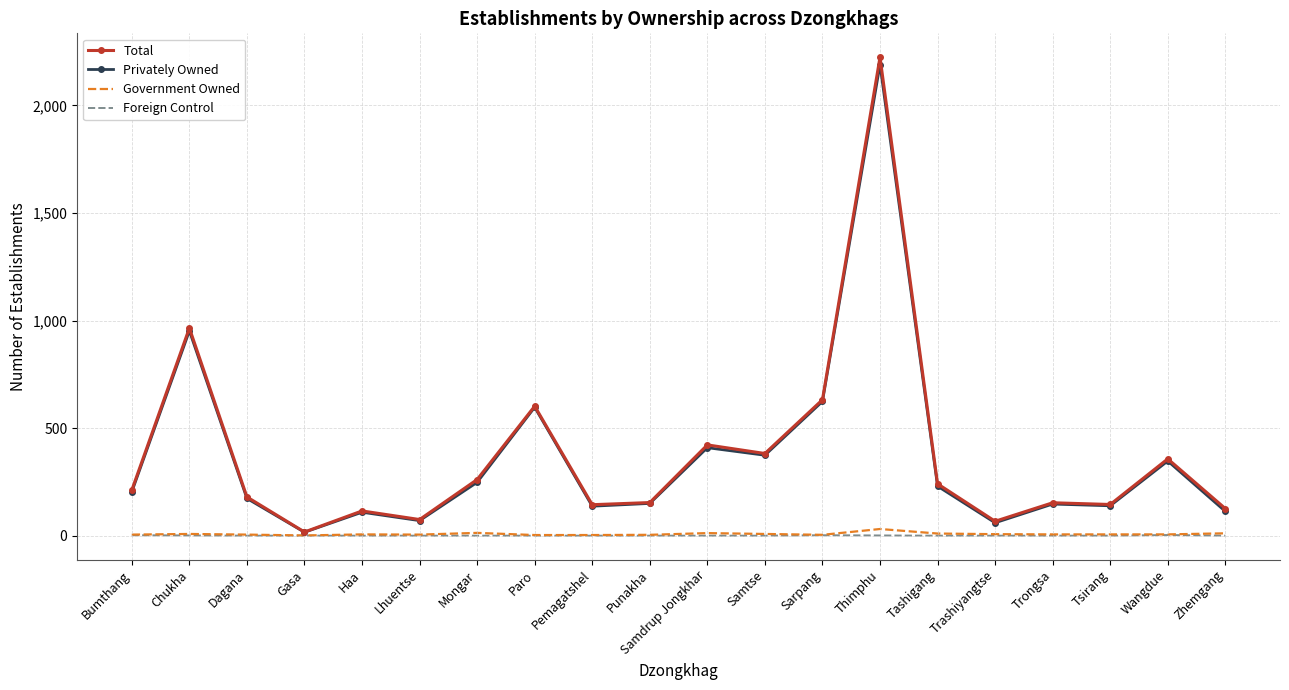

The value of Privately Owned at Paro is 330. True or false?

False